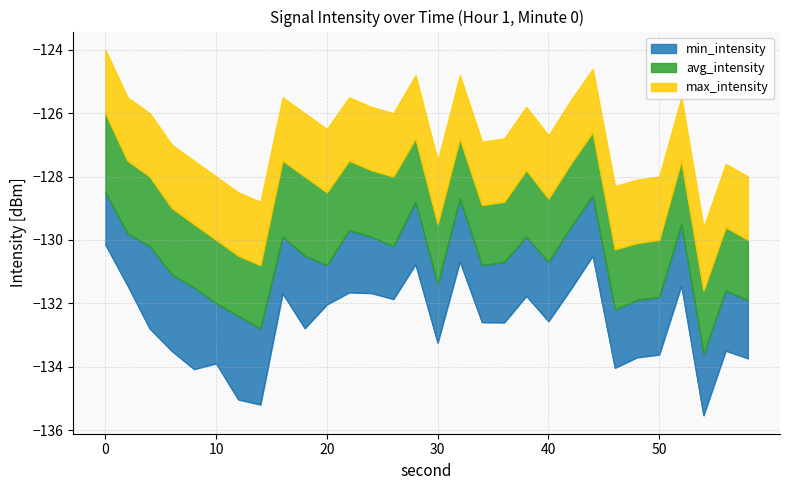

True or false: avg_intensity has a value of -51.2 at 56.

False